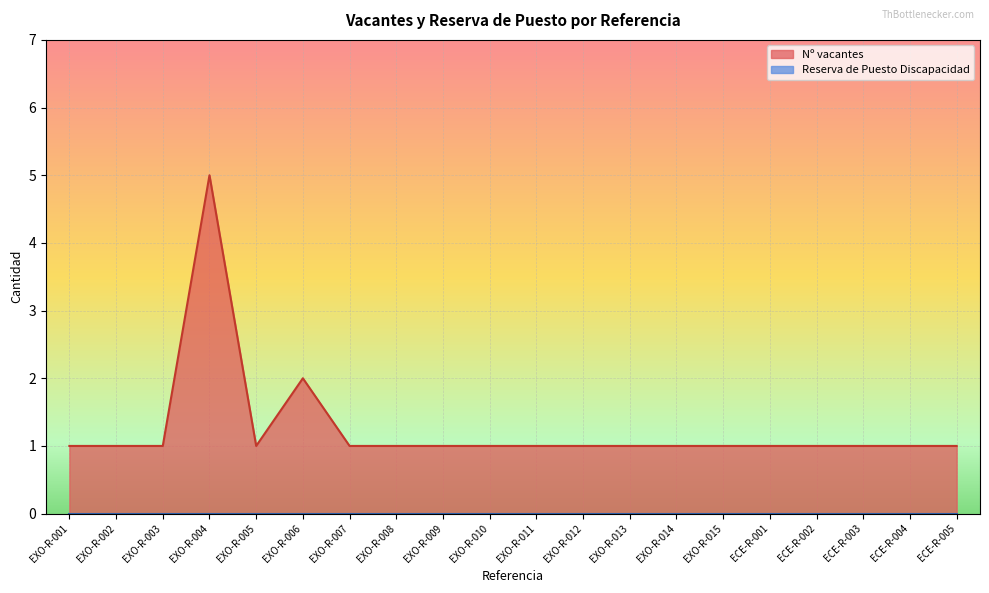

At which category does the chart reach its peak across all series?

EXO-R-004